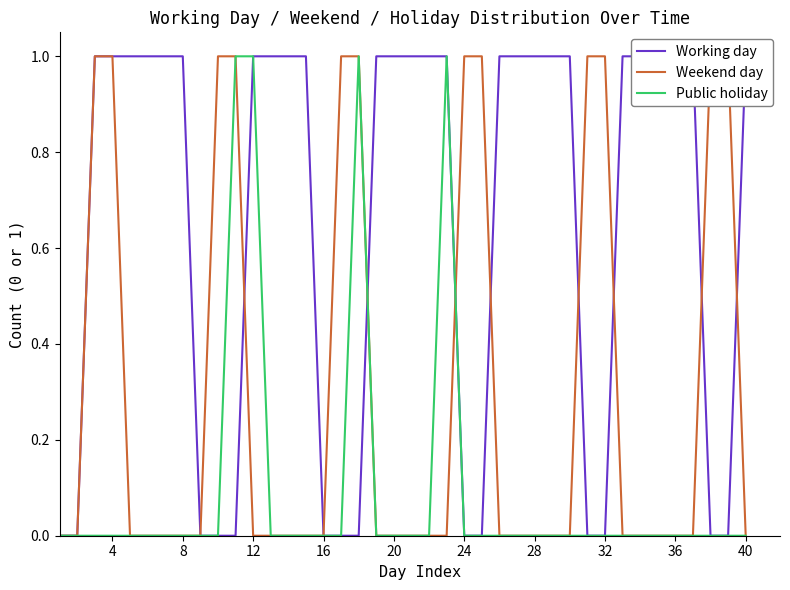

List the series in order of their overall mean, lowest first.

Public holiday, Weekend day, Working day